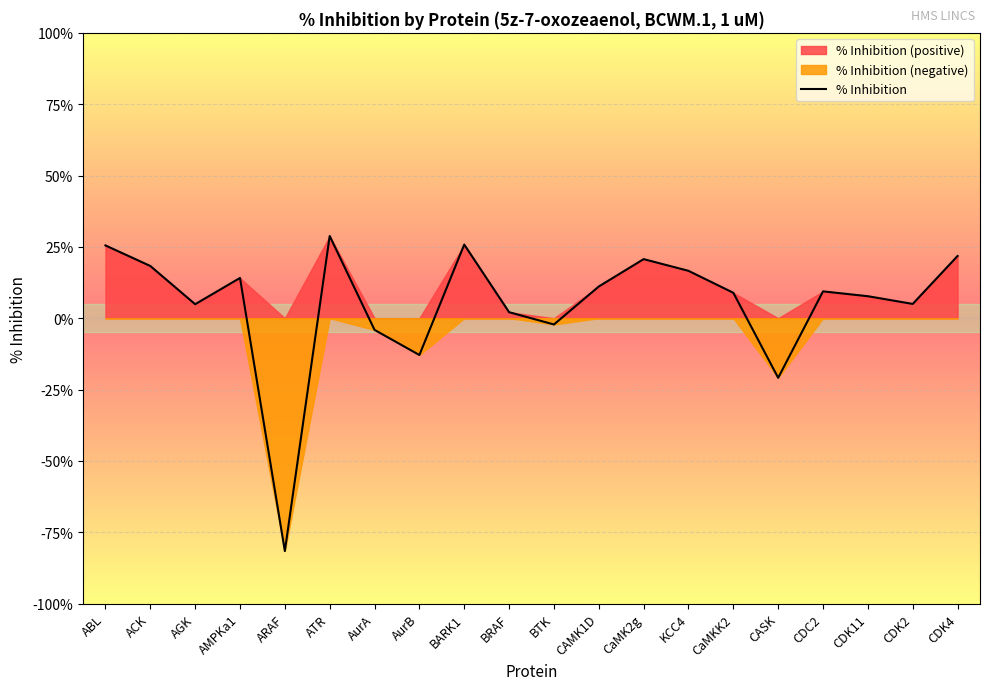

Reading left to right, transcribe all the data shown in this chart.

25.5	18.3	4.9	14.1	-81.6	28.8	-4.1	-12.9	25.8	2.1	-2.2	11.1	20.7	16.6	8.9	-20.9	9.4	7.7	5.0	21.8